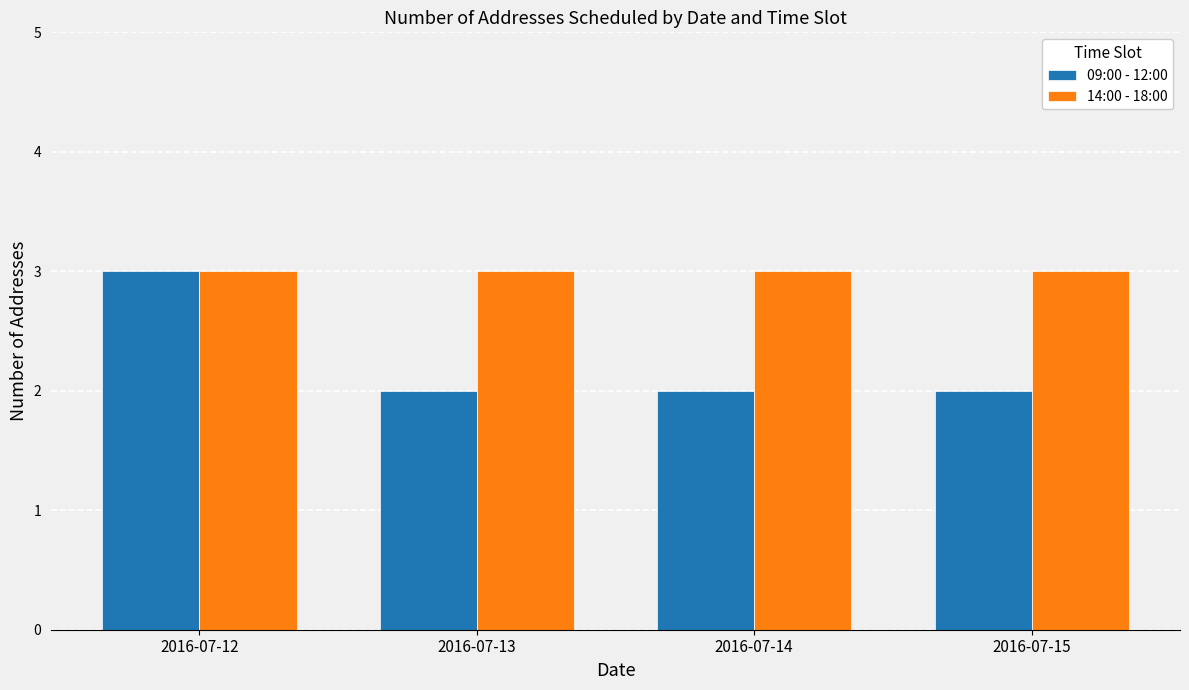

Count the number of data series in this chart.

2